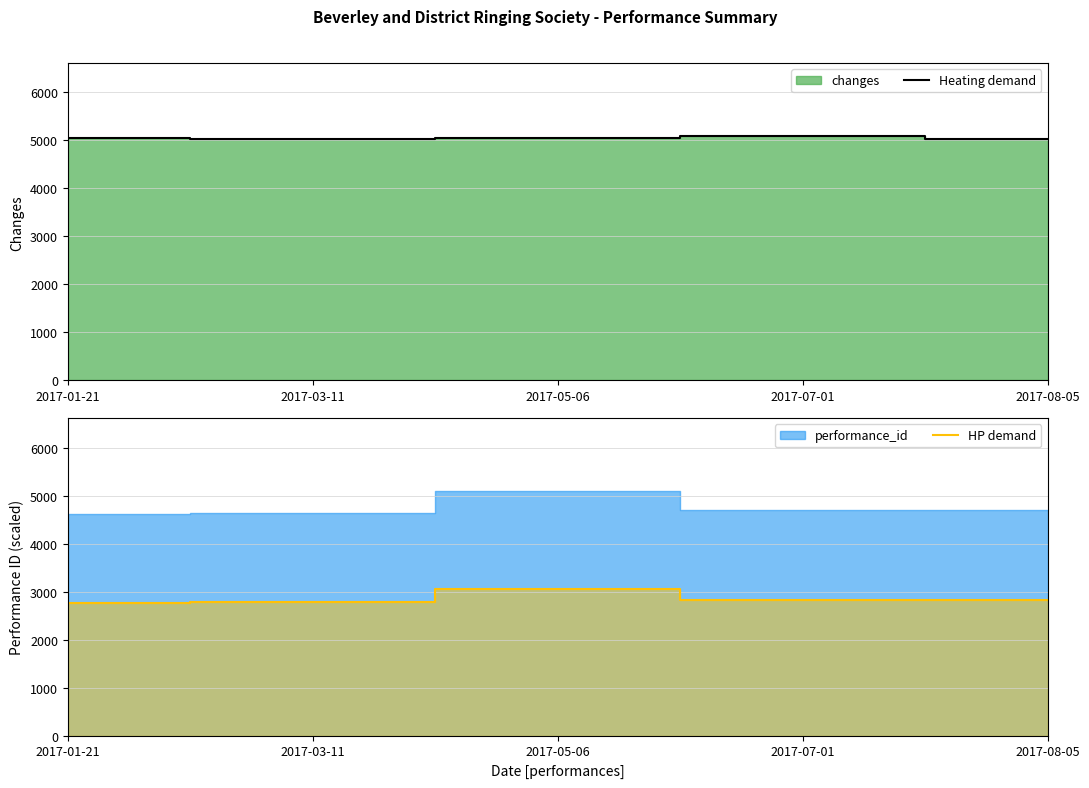

The value of Heating demand at 2017-05-06 is 5056. True or false?

True